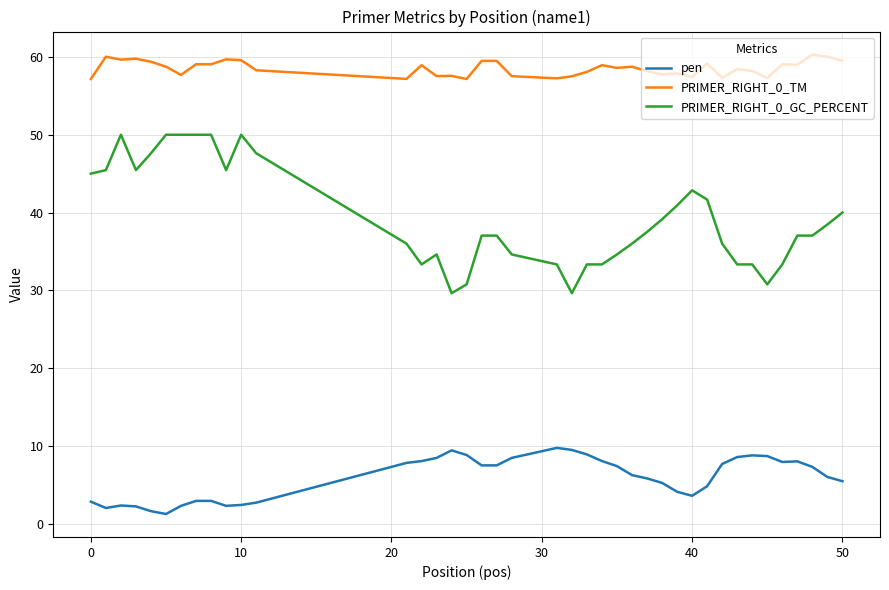

True or false: pen and PRIMER_RIGHT_0_GC_PERCENT cross at least once.

False